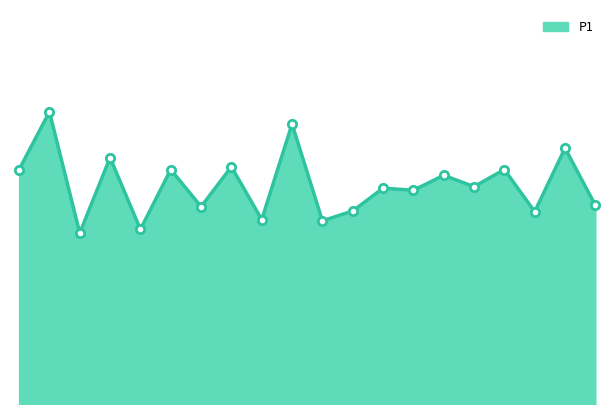

Does the chart display data point markers on the line(s)?

No